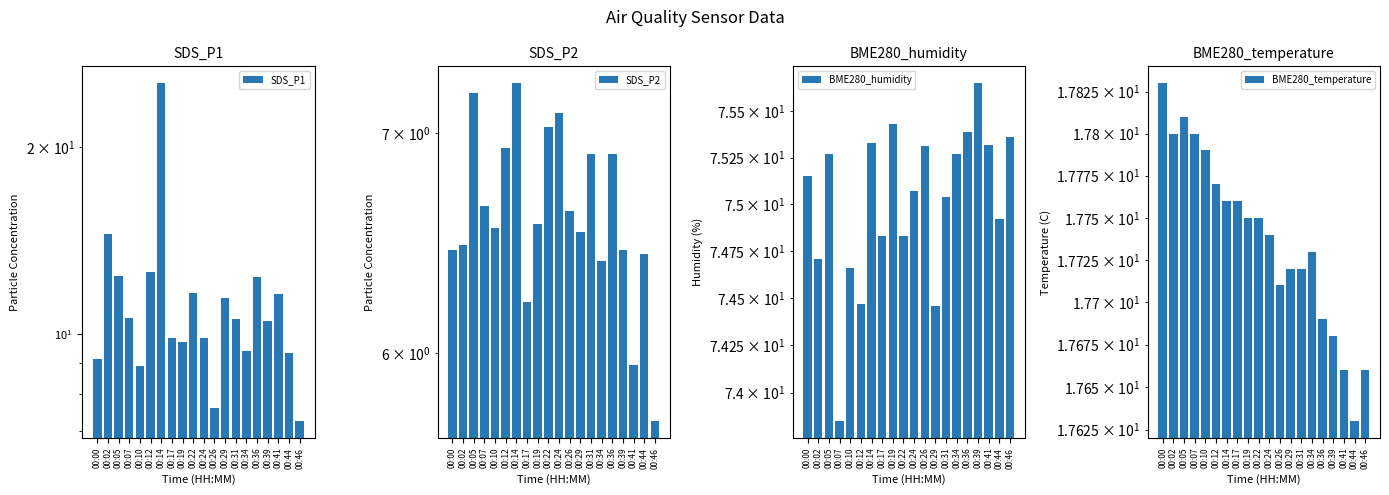

The value of BME280_humidity at 00:36 is 75.4. True or false?

True